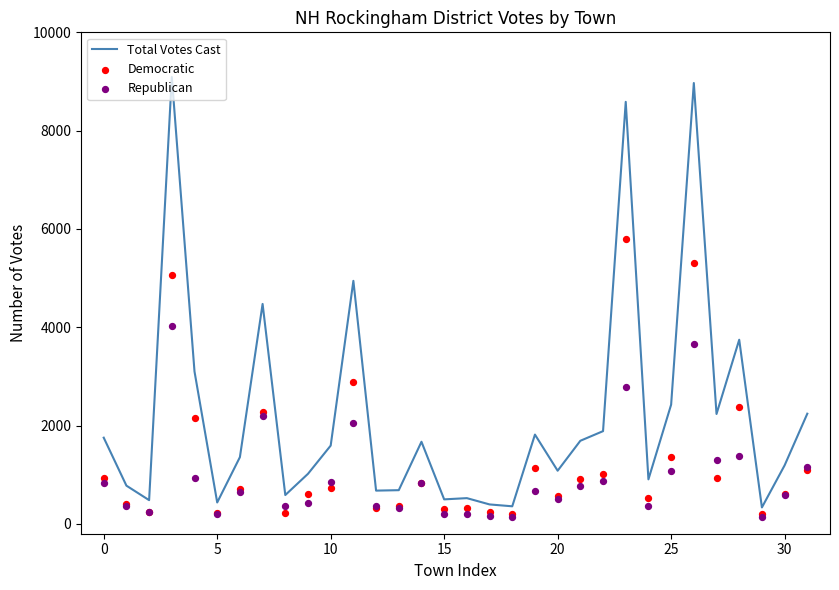

What are all the series names shown in the legend?

Total Votes Cast, Democratic, Republican